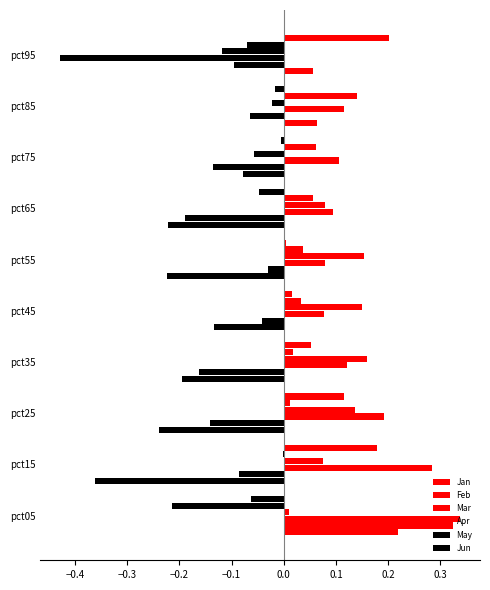

How many positive values does the Feb series have?

1